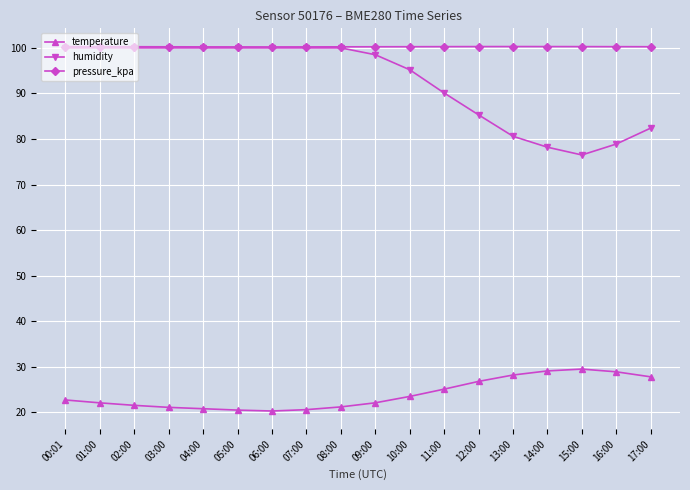

At how many categories does at least one series exceed 76?

18